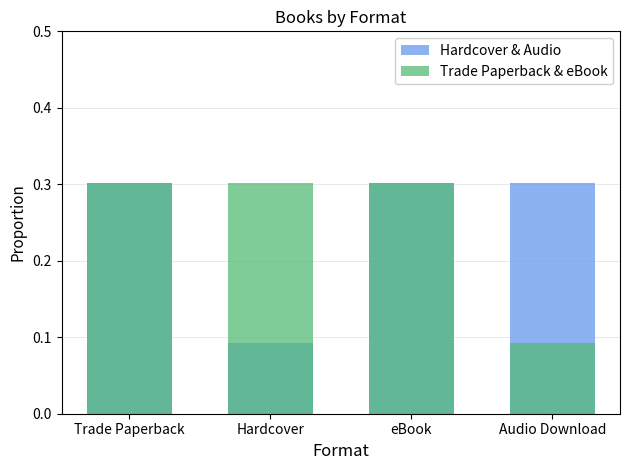

At how many categories does at least one series exceed 0?

4